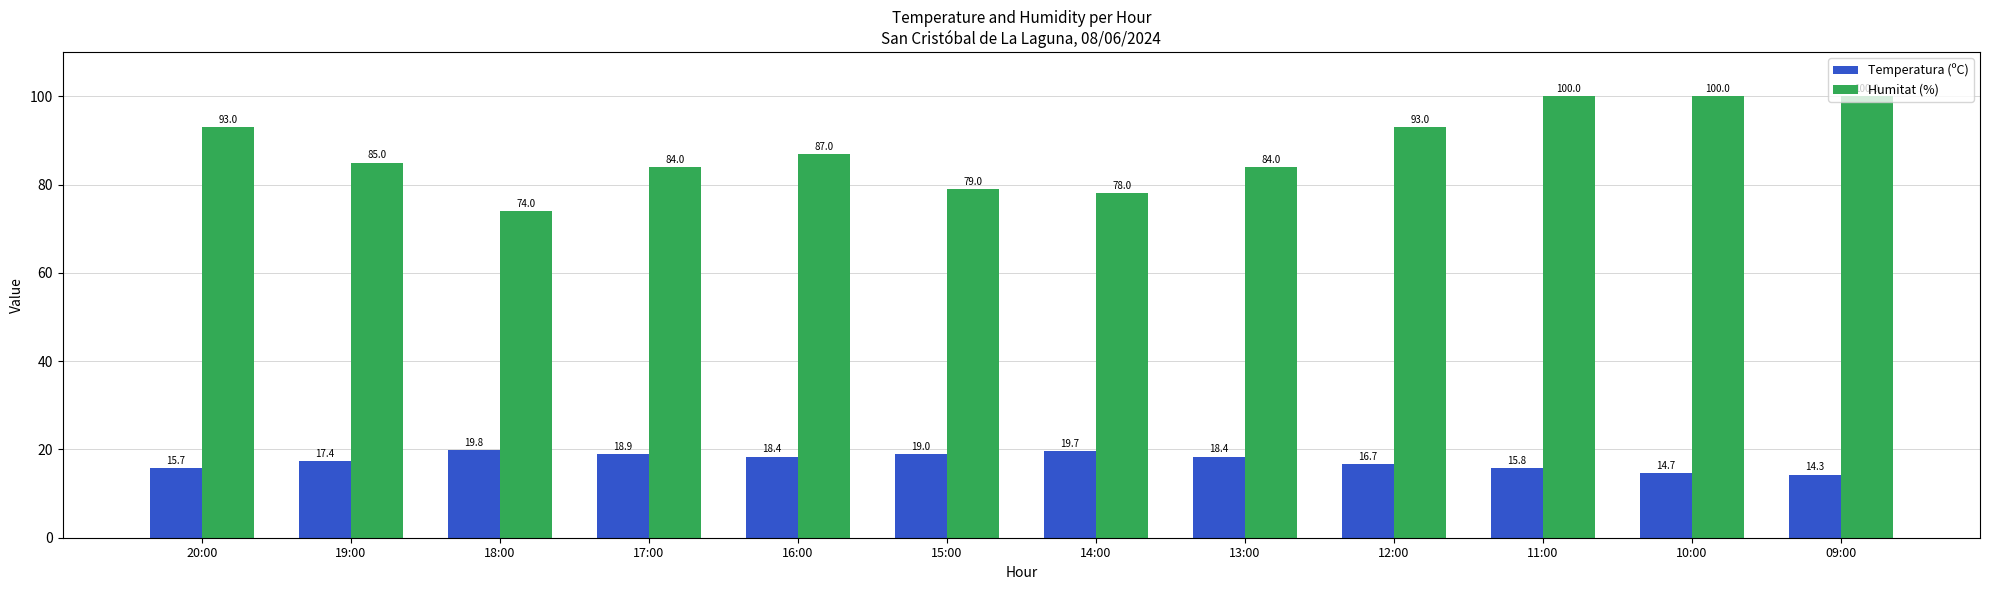

Which series has the largest total across all categories?

Humitat (%)